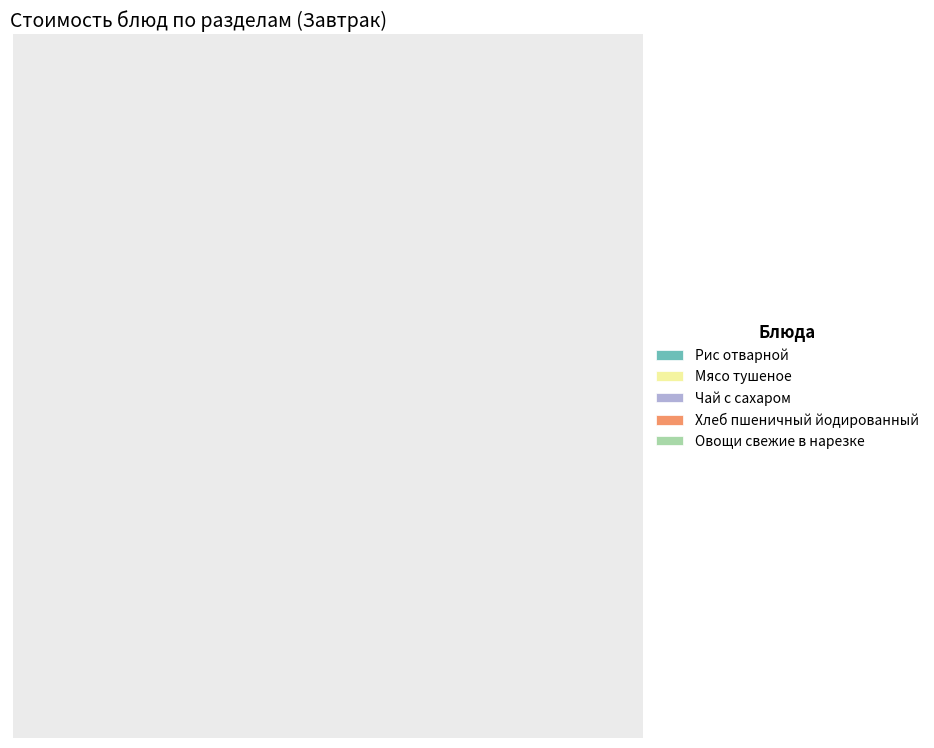

How many slices are in this pie chart?

5